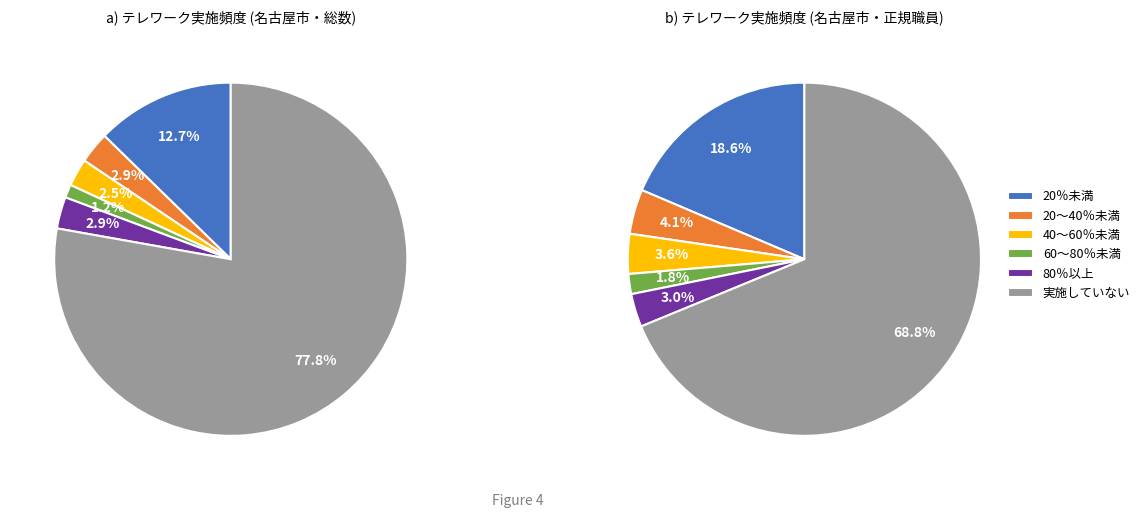

Is the sum of 実施していない and 80％以上 greater than half?

Yes